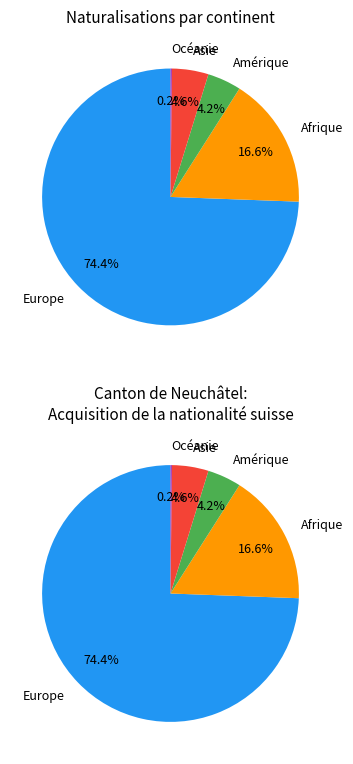

To the nearest percent, what is the difference between the largest and smallest slice percentages?

74%